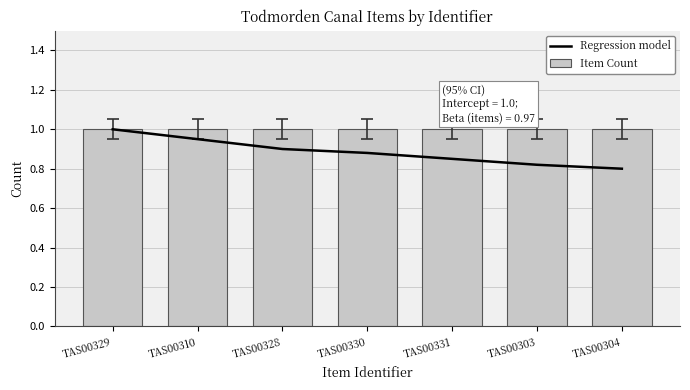

What is the difference between the maximum and minimum values in the Regression model series?

0.2